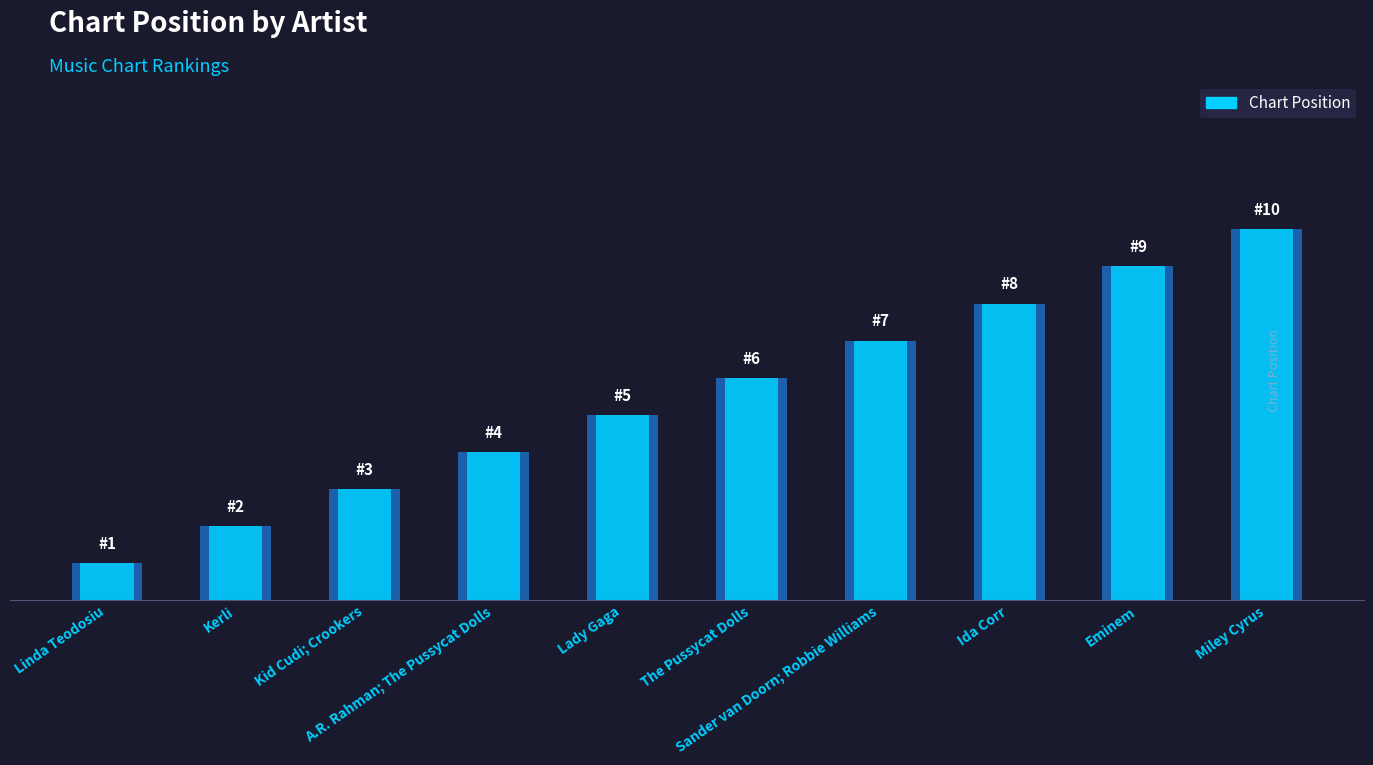

Is it true that the value at Lady Gaga is 7?

False